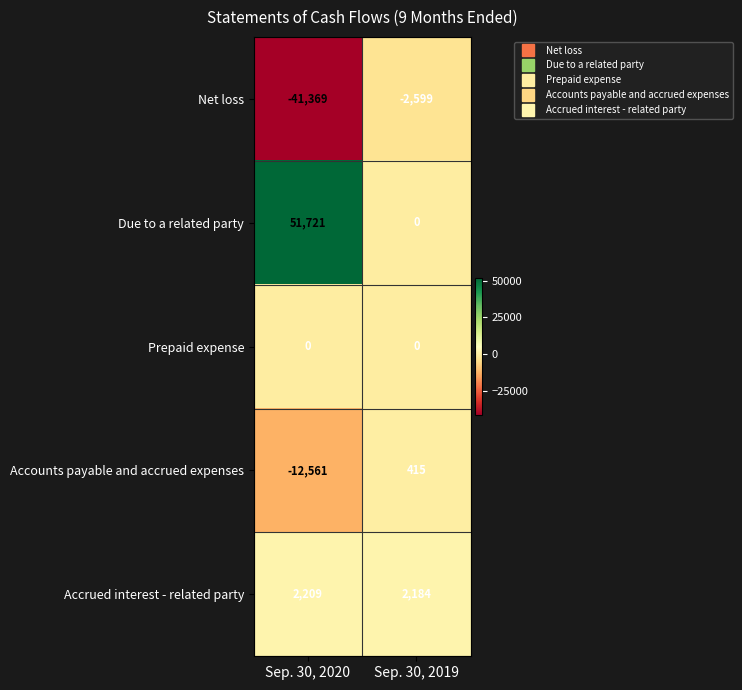

Rank the categories by Accounts payable and accrued expenses value from lowest to highest.

Sep. 30, 2020, Sep. 30, 2019